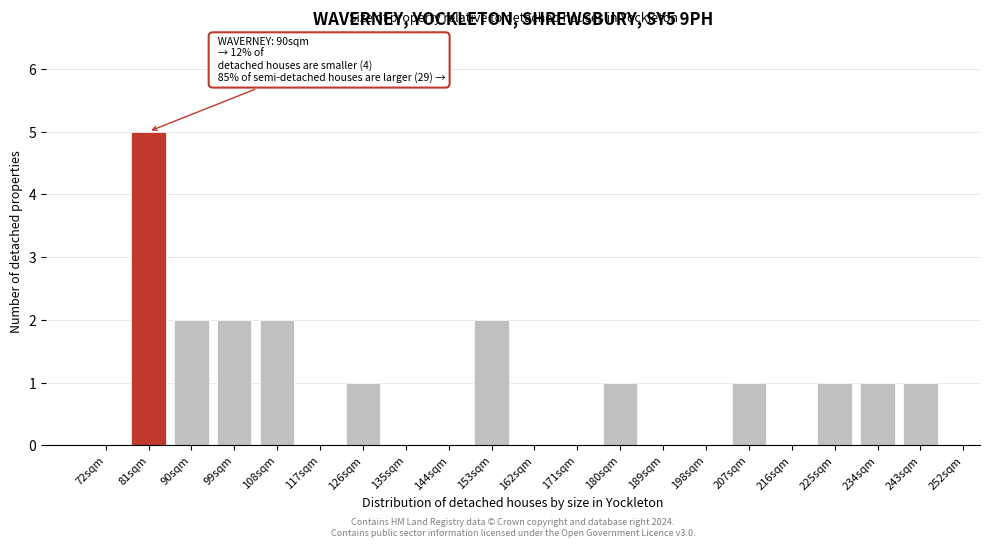

Reading left to right, transcribe all the data shown in this chart.

72sqm=0	81sqm=5	90sqm=2	99sqm=2	108sqm=2	117sqm=0	126sqm=1	135sqm=0	144sqm=0	153sqm=2	162sqm=0	171sqm=0	180sqm=1	189sqm=0	198sqm=0	207sqm=1	216sqm=0	225sqm=1	234sqm=1	243sqm=1